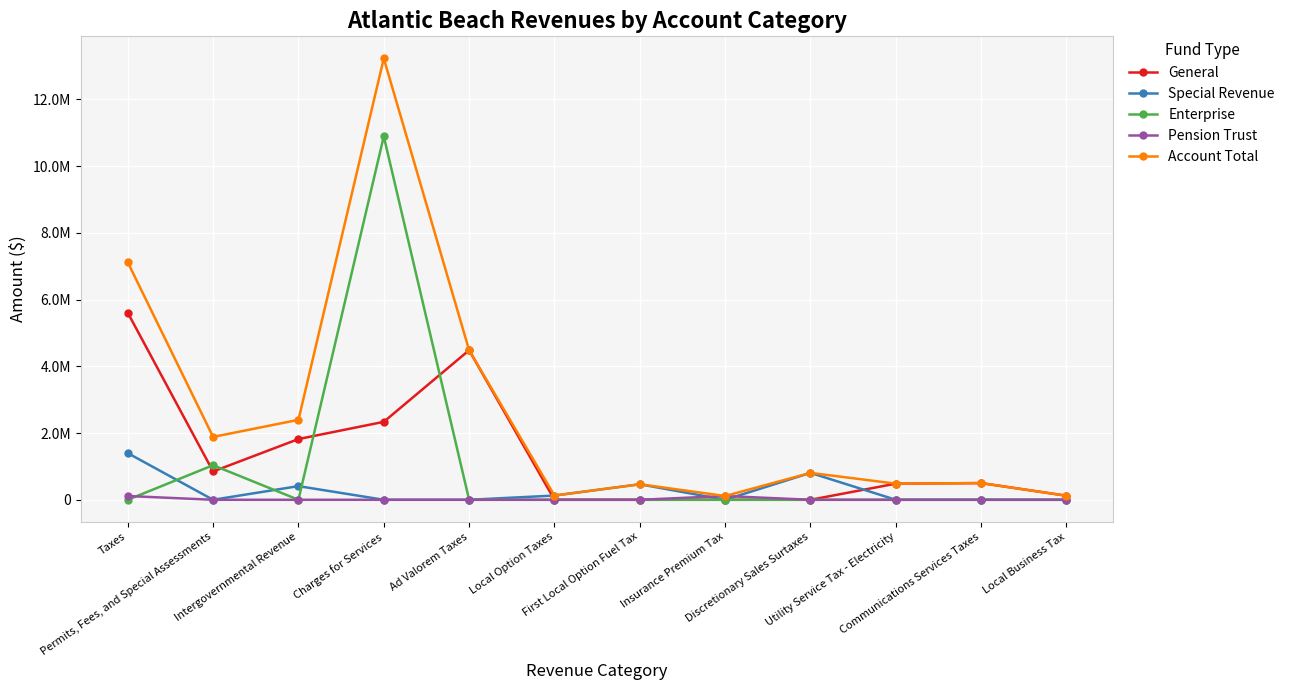

What are all the series names shown in the legend?

General, Special Revenue, Enterprise, Pension Trust, Account Total